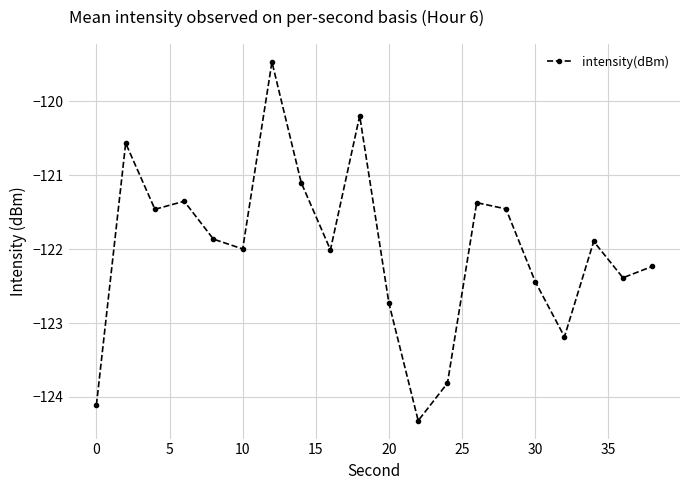

Does the chart display data point markers on the line(s)?

Yes